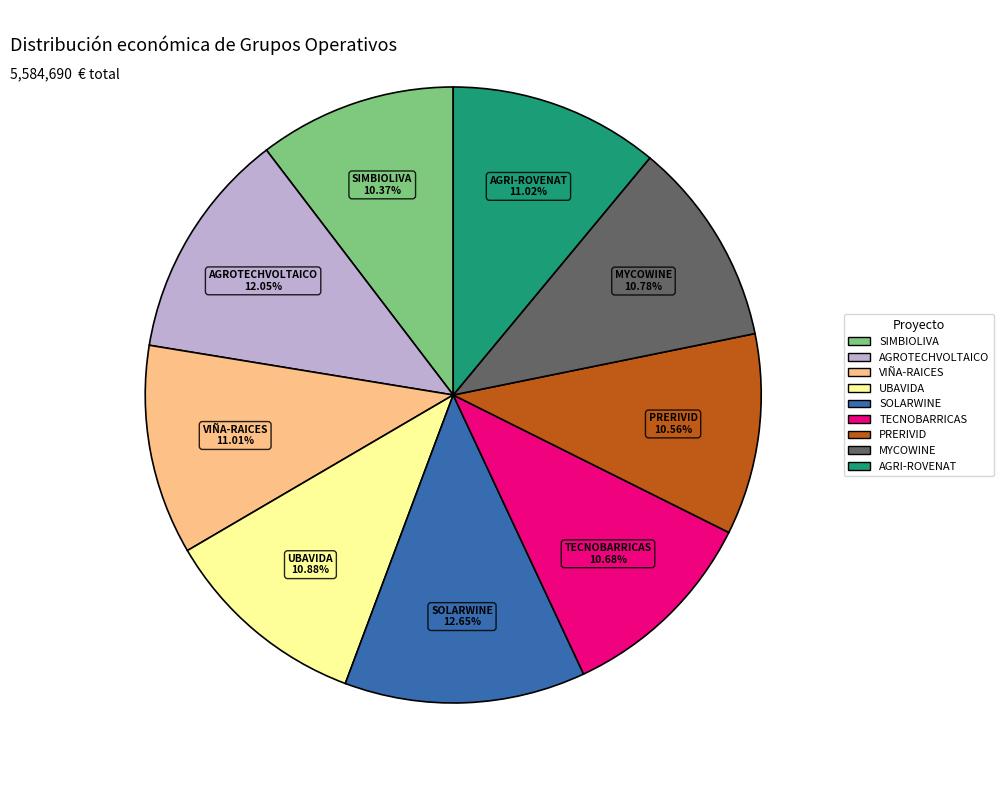

To the nearest percent, what percentage of the pie is TECNOBARRICAS?

11%